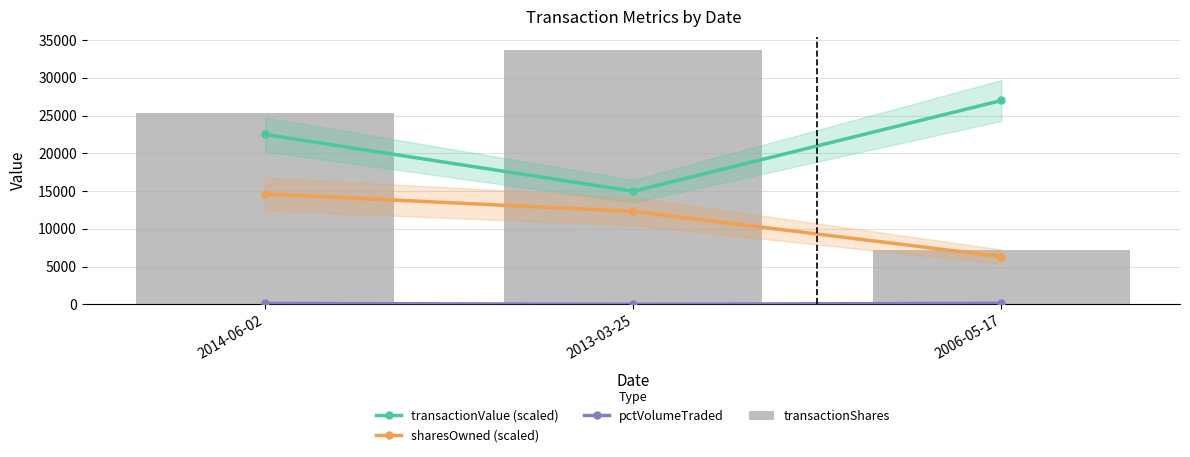

Rank the series at 2014-06-02 from highest to lowest value.

transactionShares, transactionValue (scaled), sharesOwned (scaled), pctVolumeTraded